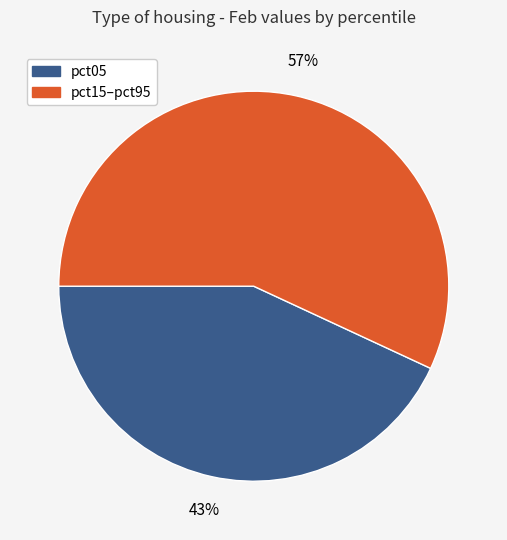

Is there any slice that represents more than half of the pie?

Yes